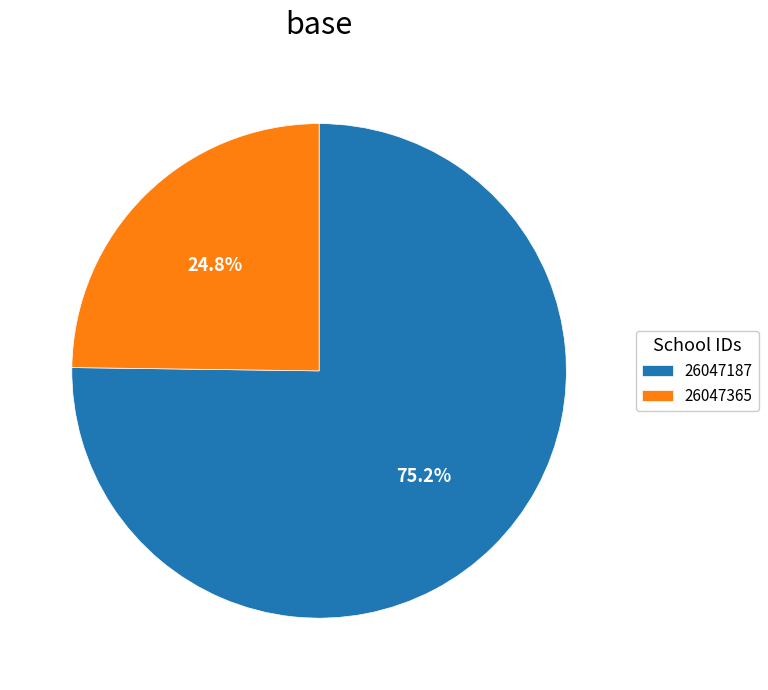

What is the smallest slice in the pie chart?

26047365